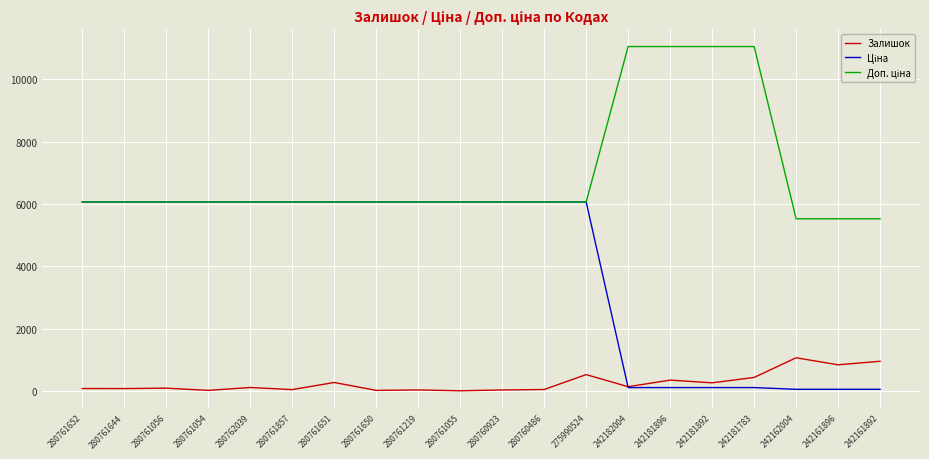

The Залишок series shows 1067.0 at 242162004. True or false?

True